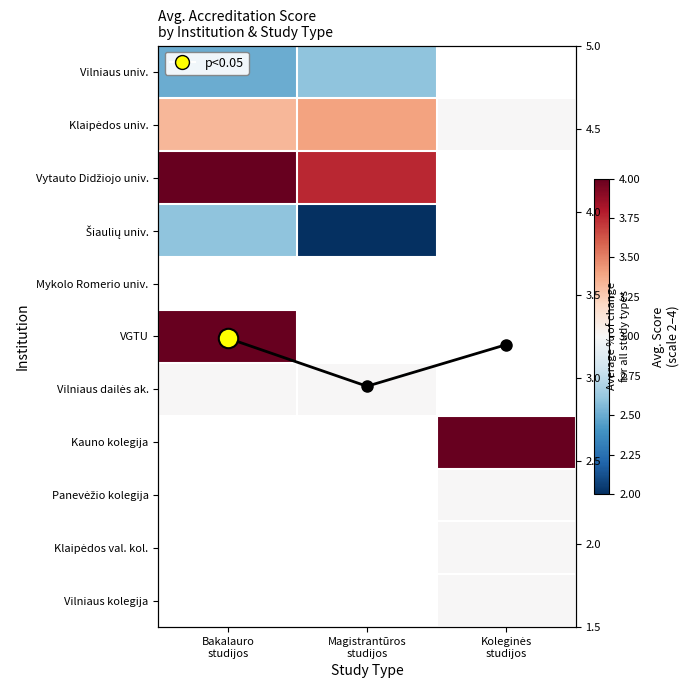

At which label does Column mean reach its minimum?

Magistrantūros
studijos